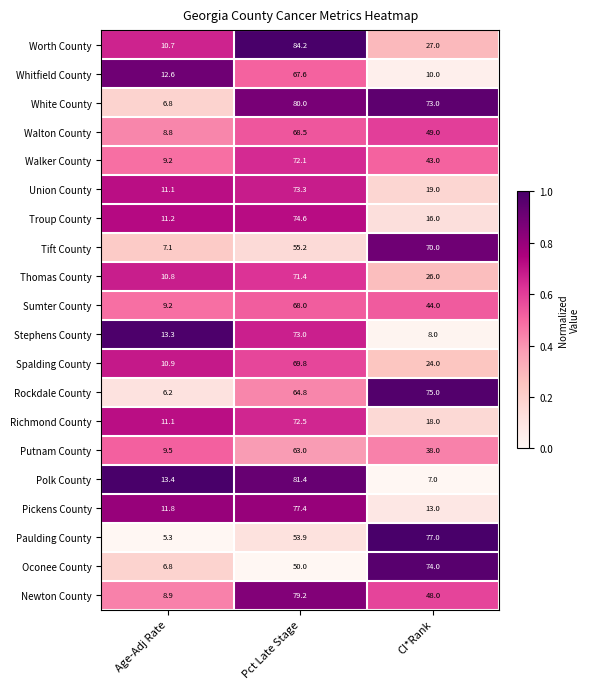

What is the total value across all series at Pct Late Stage?

1399.9